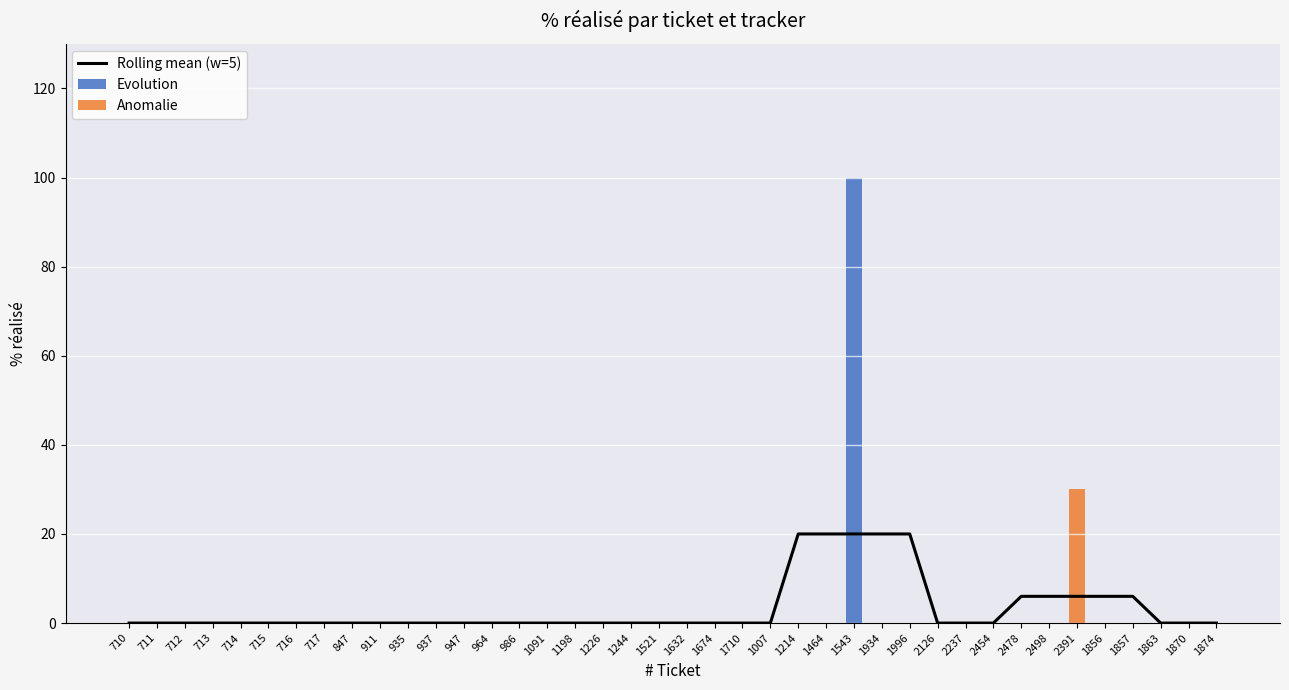

What is the label of the 10th bar from the left?

911